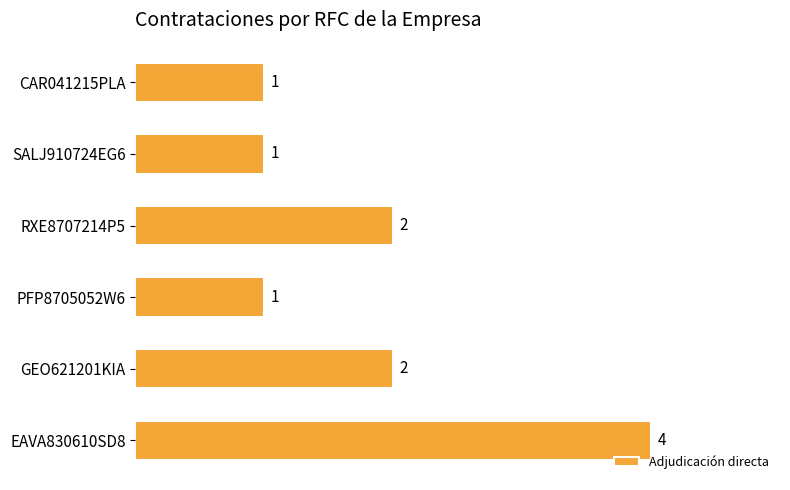

Which has a higher value, CAR041215PLA or EAVA830610SD8?

EAVA830610SD8